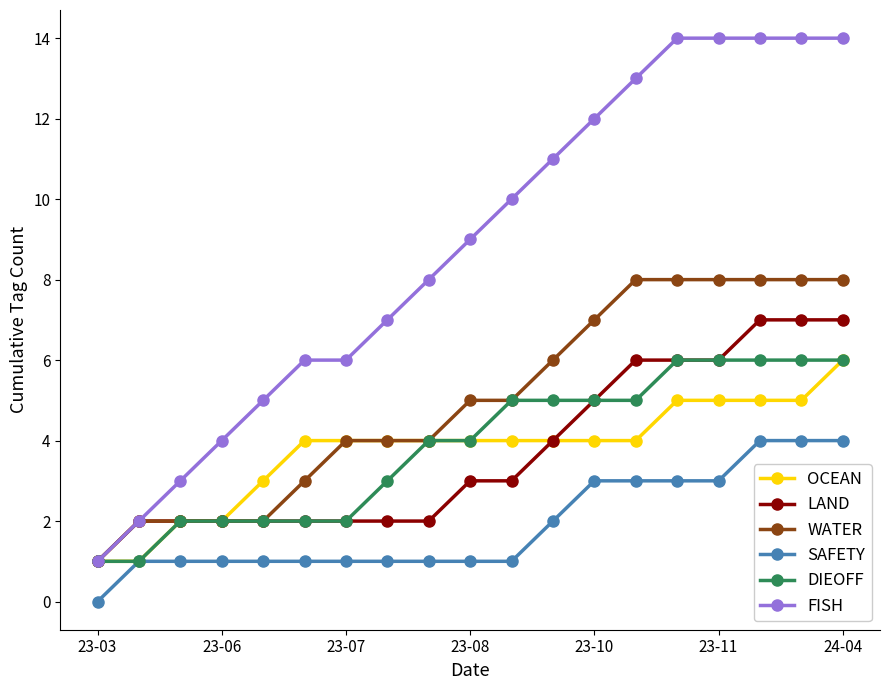

True or false: WATER and SAFETY cross at least once.

False